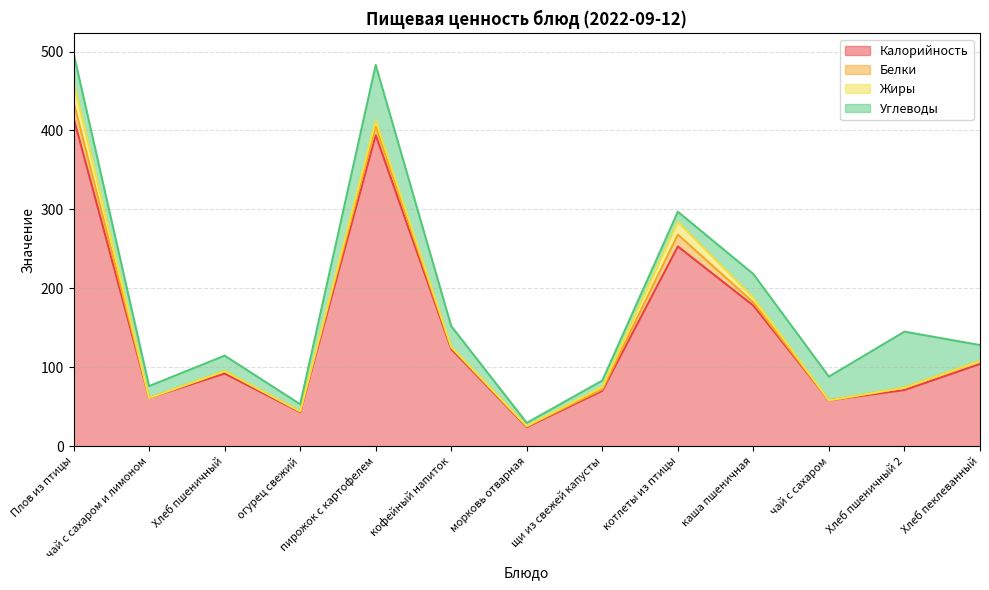

True or false: Жиры has a value of 3.0 at щи из свежей капусты.

True